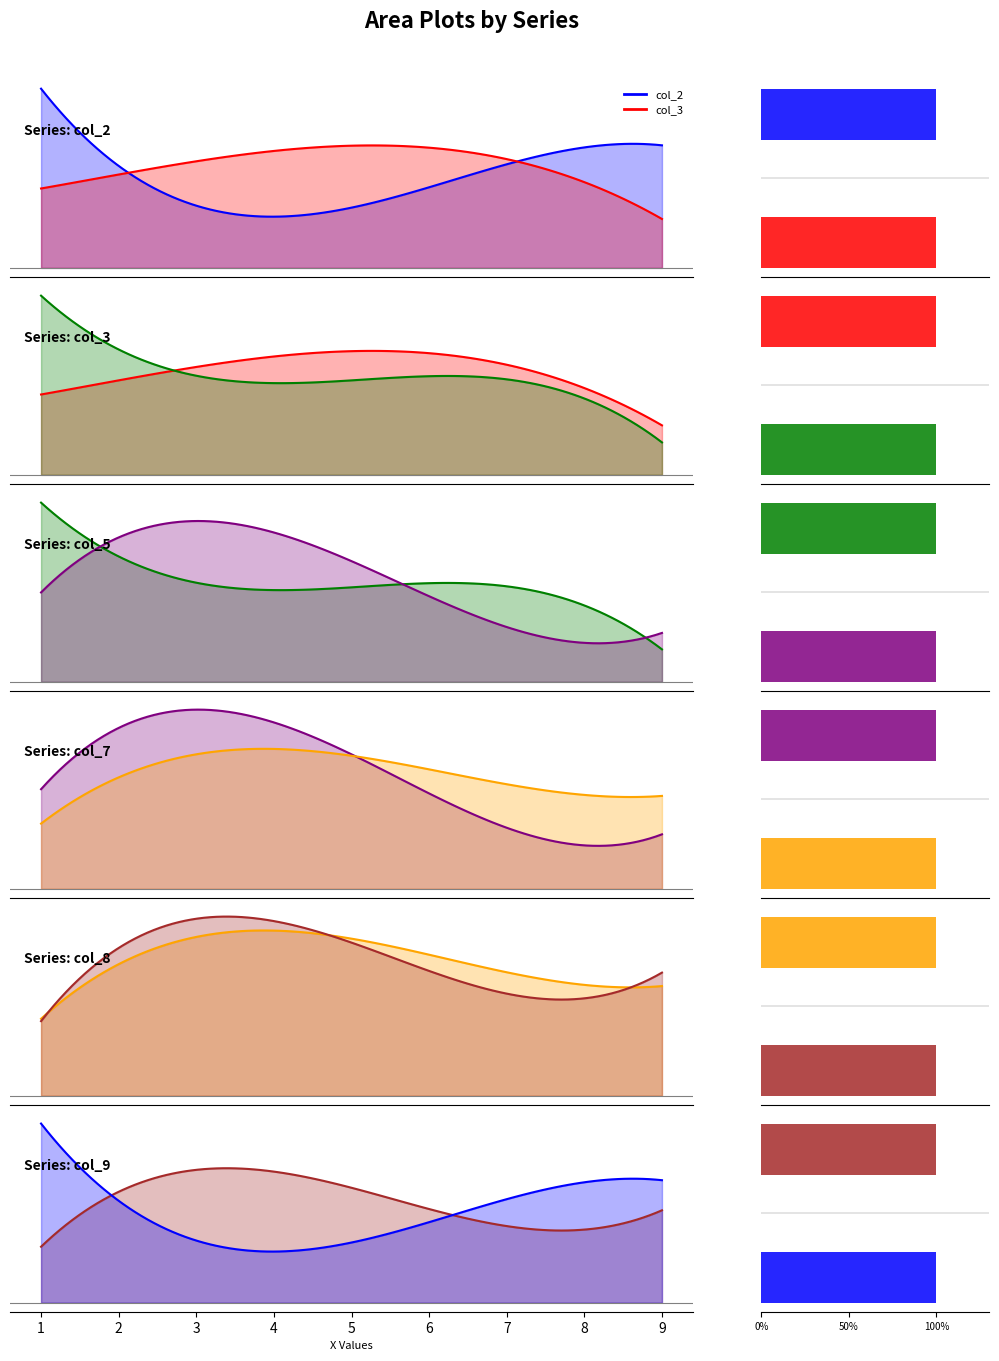

How many series are shown in this chart?

6